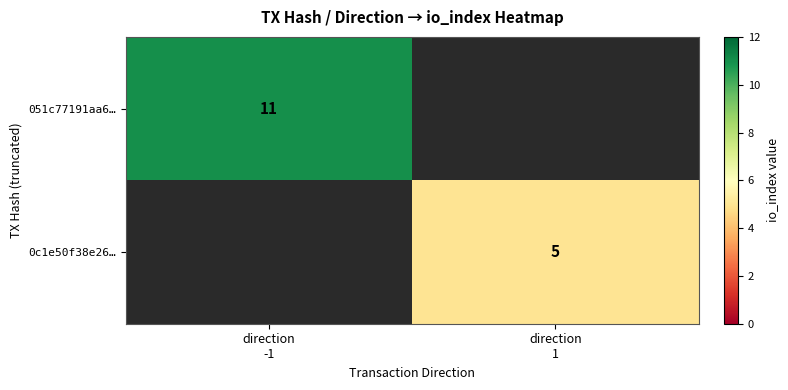

True or false: 051c77191aa6… has a value of 17.1 at direction -1.

False